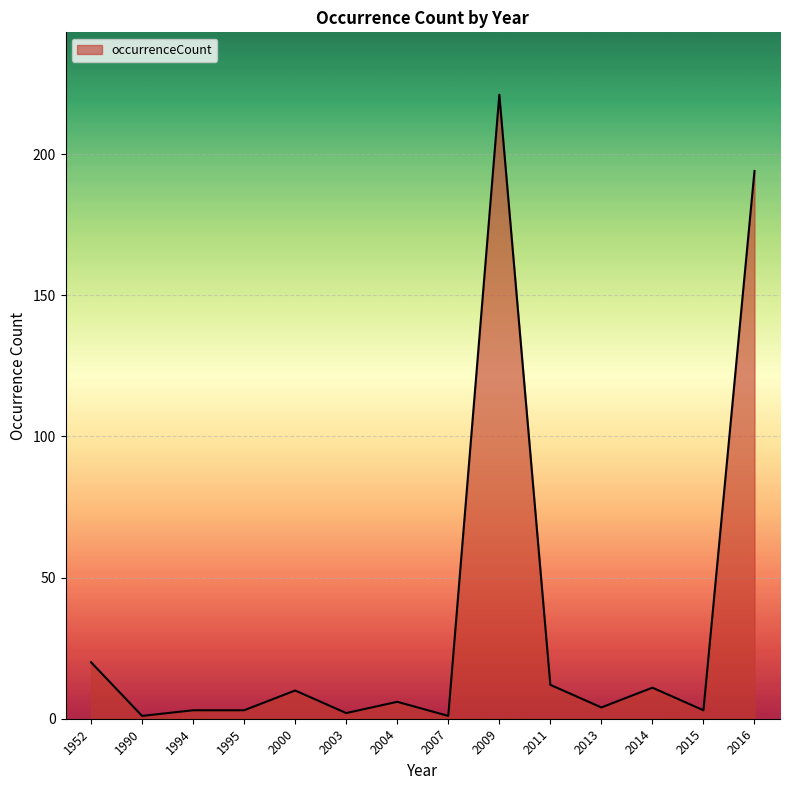

At which category does the chart reach its peak across all series?

2009